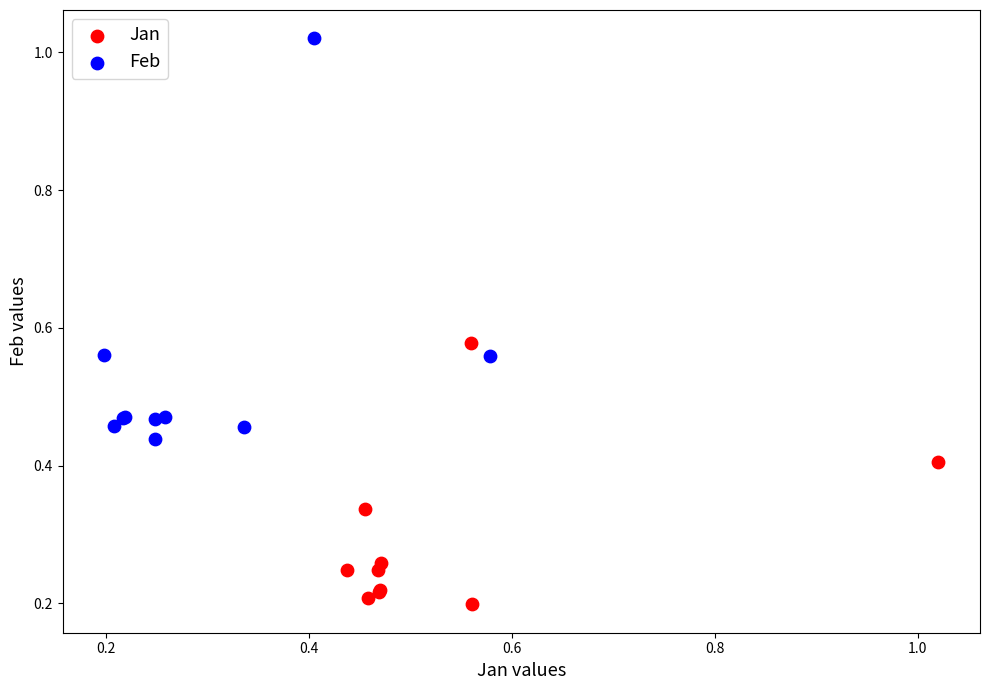

Which series reaches the minimum Y coordinate?

Jan